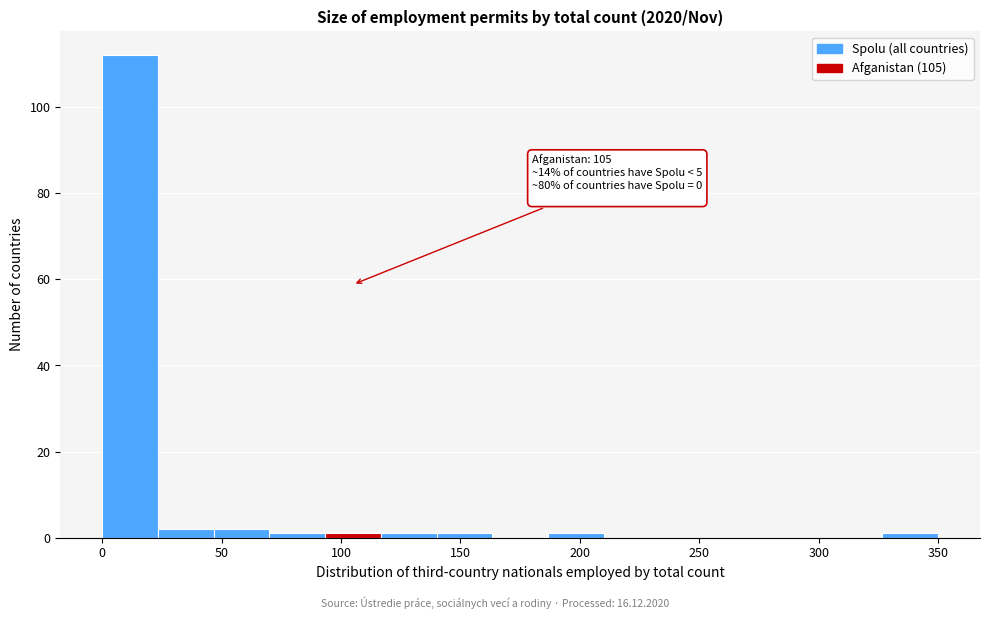

Which range on the x-axis has the tallest bar?

0 to 25